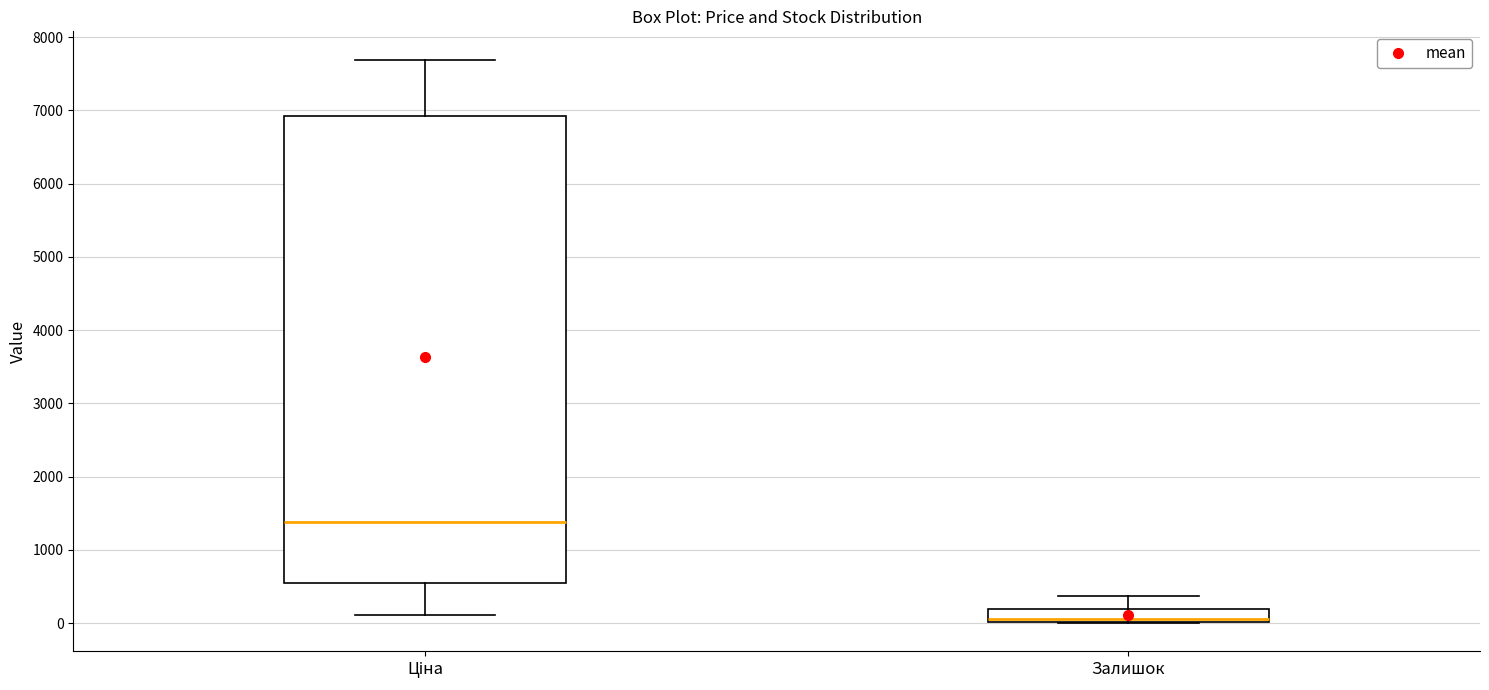

Reading left to right, read every box against the y-axis: the position of its median line, the range the box covers, and the ends of its whiskers. The values are not printed on the chart, so give them approximately, as read against the axis.

Ціна: median 1400, box 600 to 6900, whiskers 100 to 7700
Залишок: median 100, box 0 to 200, whiskers 0 to 400